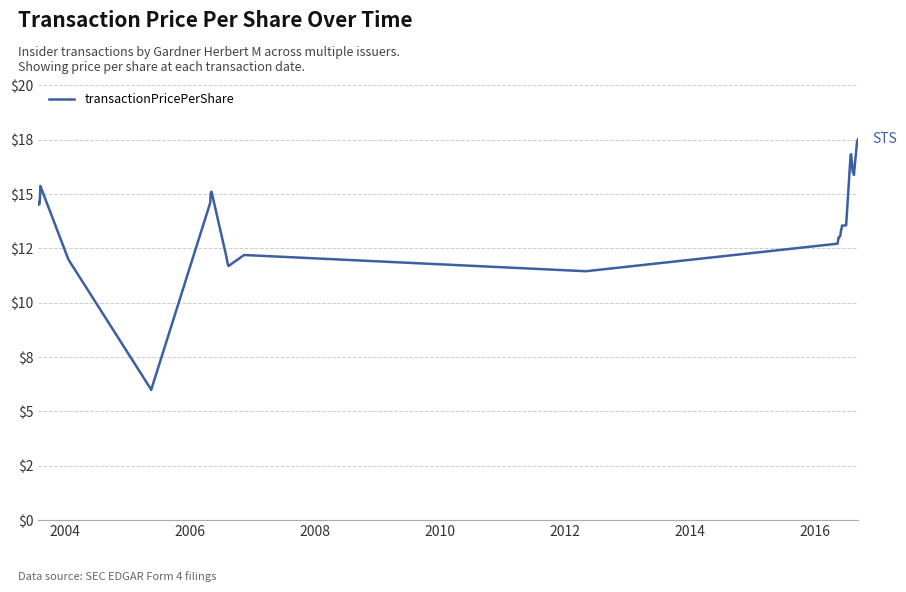

Does the chart display data point markers on the line(s)?

No